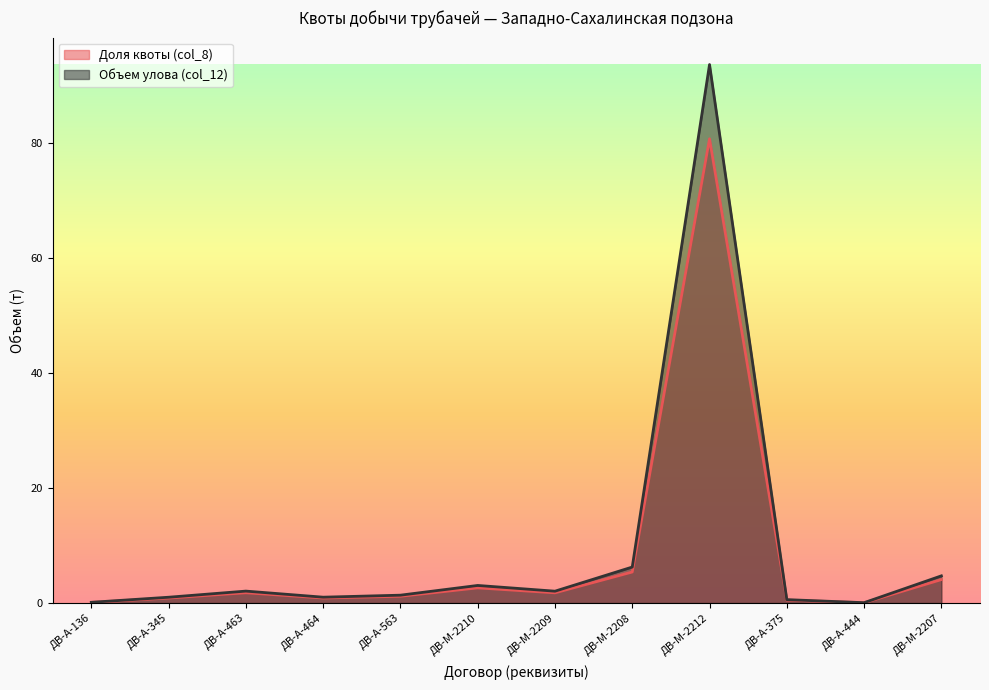

Read the Объем улова (col_12) value at ДВ-А-444.

0.1